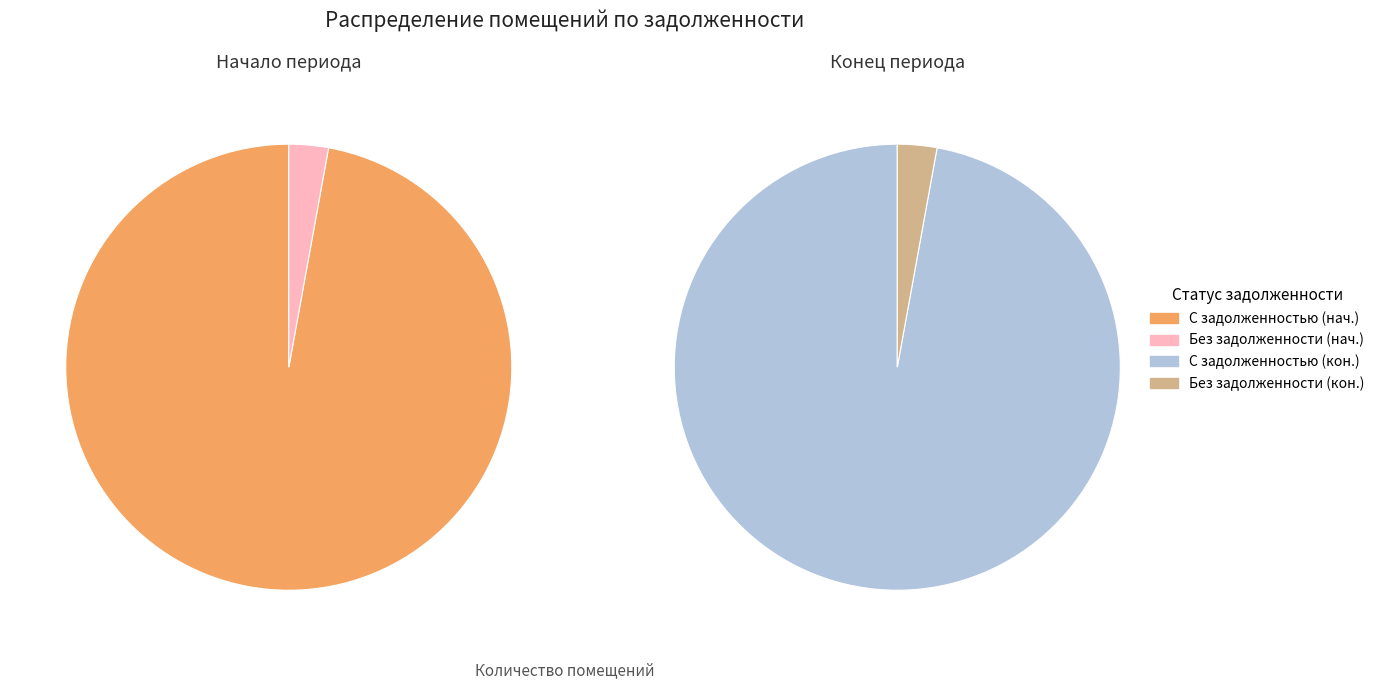

Combined, what portion of the pie is 33 and 28?

0.4%